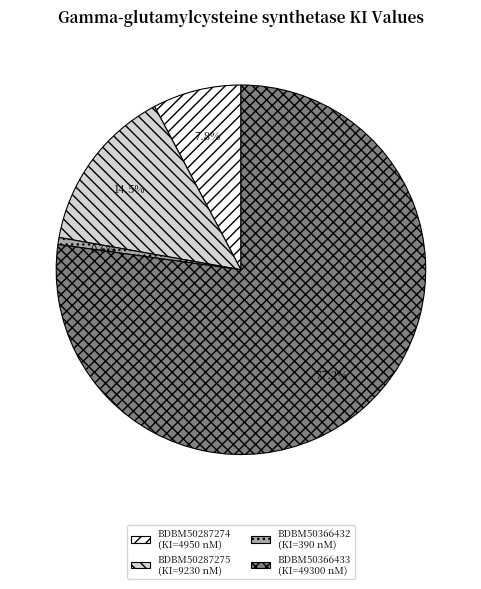

Count the number of slices in the pie.

4